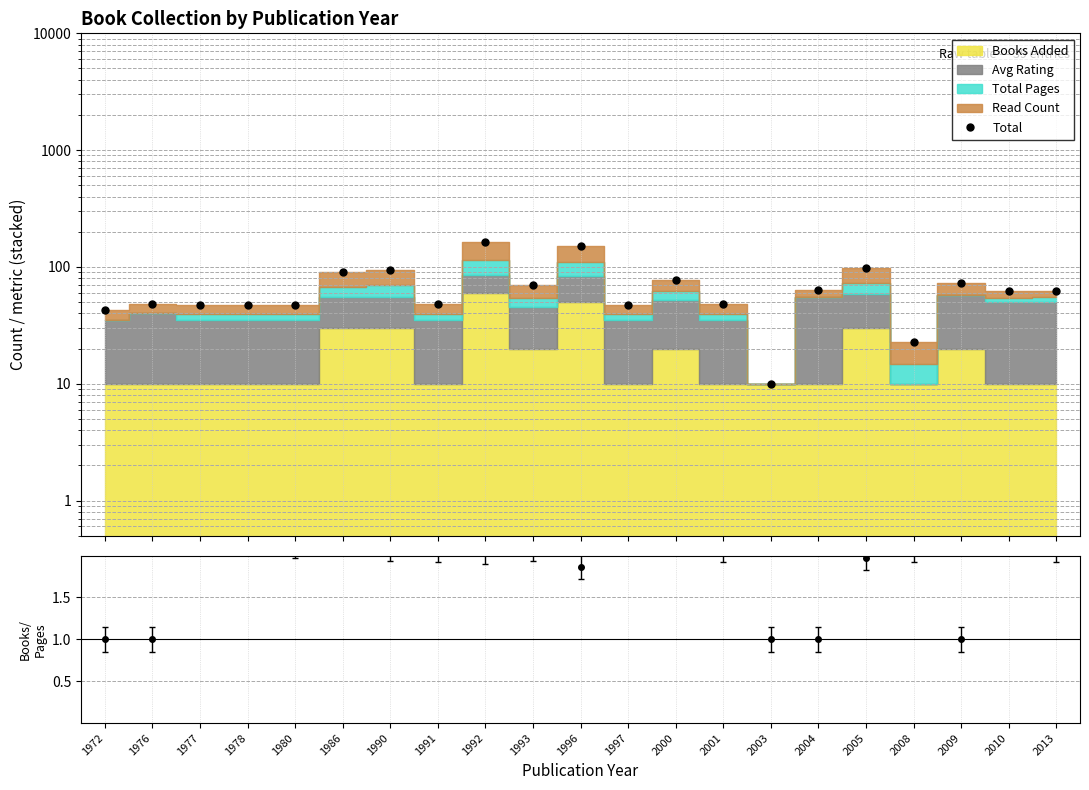

Reading left to right, list all the values displayed in this chart.

1972=43.0	1976=48.0	1977=47.6	1978=47.6	1980=47.7	1986=91.4	1990=93.4	1991=47.8	1992=162.3	1993=70.6	1996=149.8	1997=47.6	2000=77.7	2001=47.8	2003=10.0	2004=63.0	2005=97.5	2008=22.8	2009=73.5	2010=62.6	2013=62.8